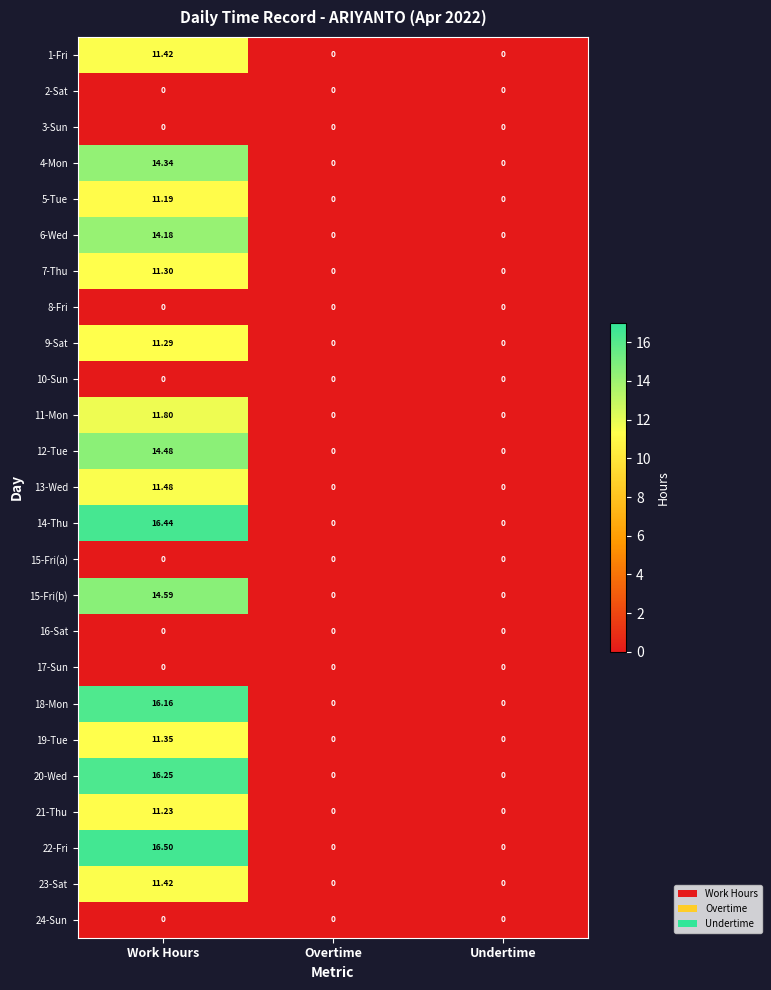

How many distinct data groups are displayed?

25